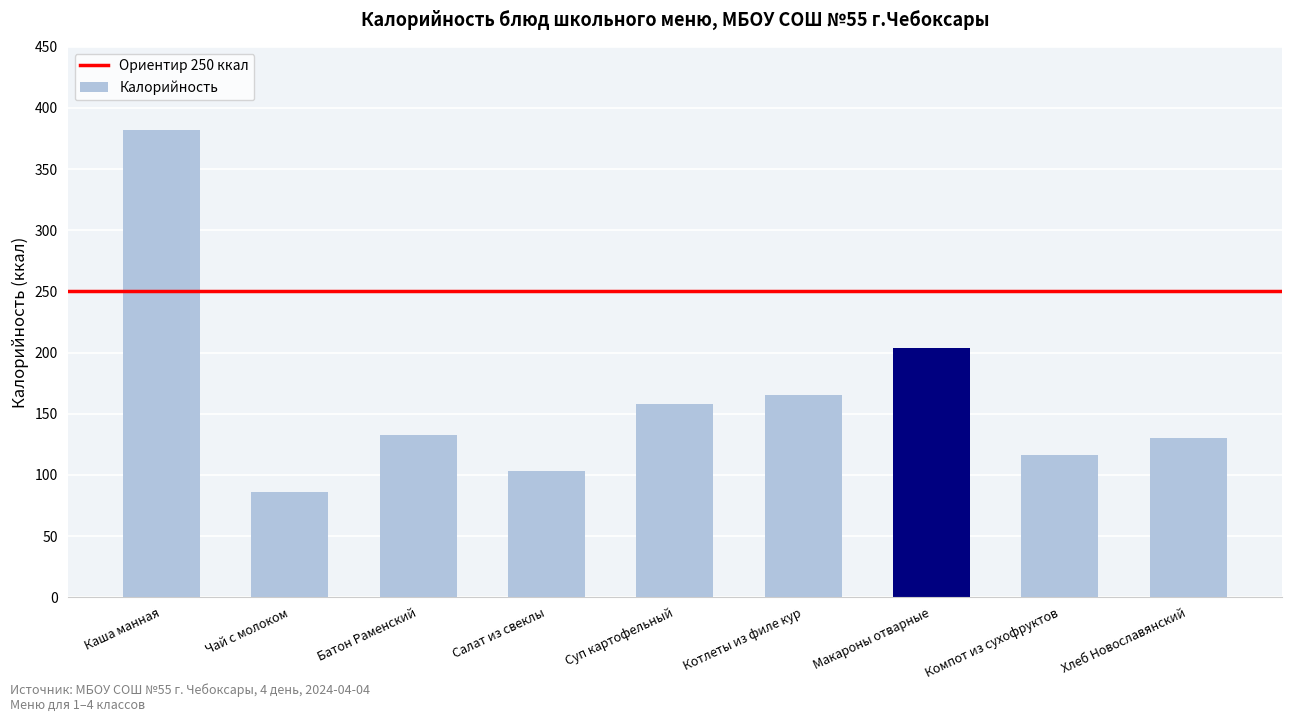

What is the greatest value displayed?

382.0